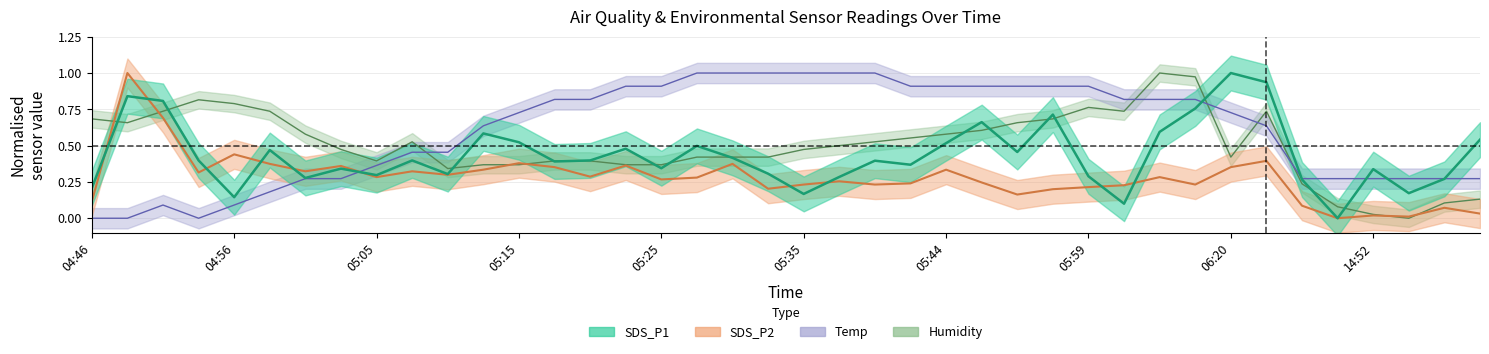

The Temp series shows 1.6 at 05:27. True or false?

False